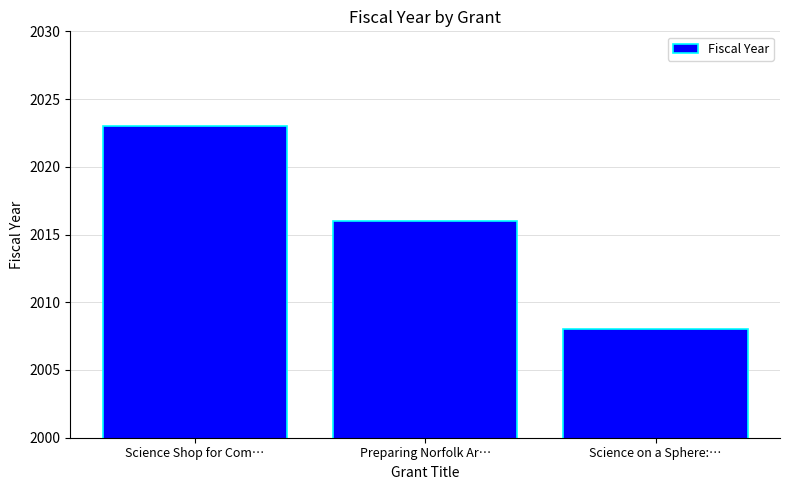

What is the average value?

2016